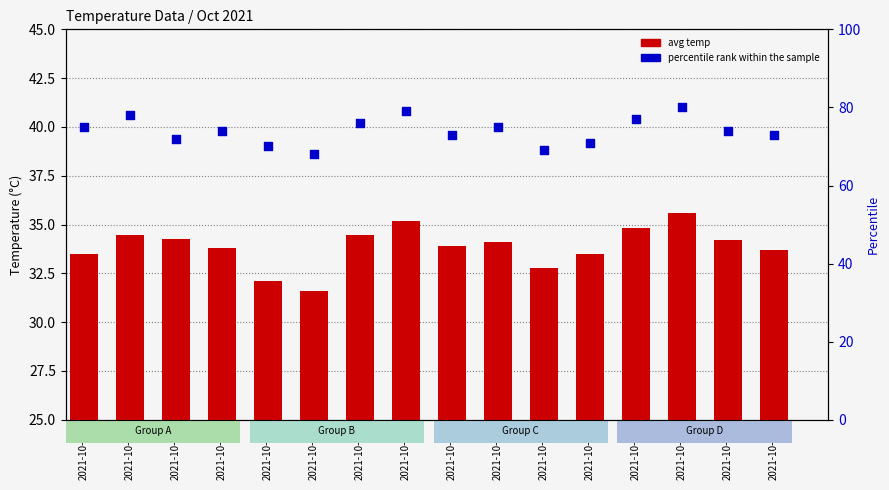

Is the value of percentile rank within the sample at 2021-10-08 greater than the value of avg temp at 2021-10-09?

Yes